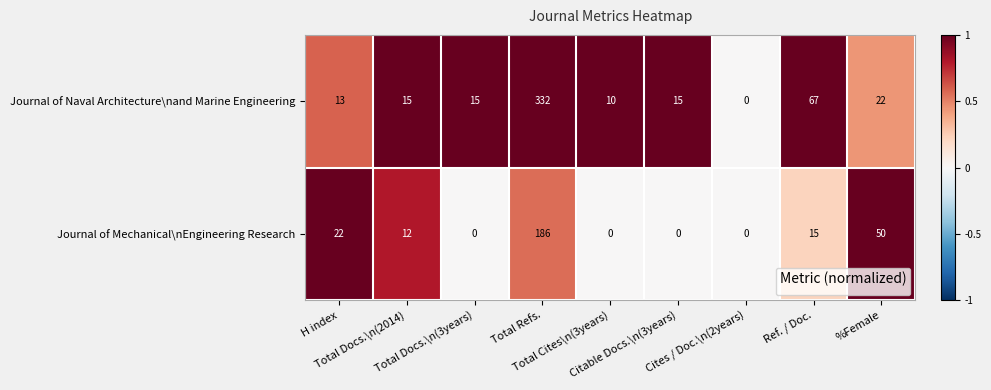

Which series has the largest total across all categories?

Journal of Naval Architecture\nand Marine Engineering